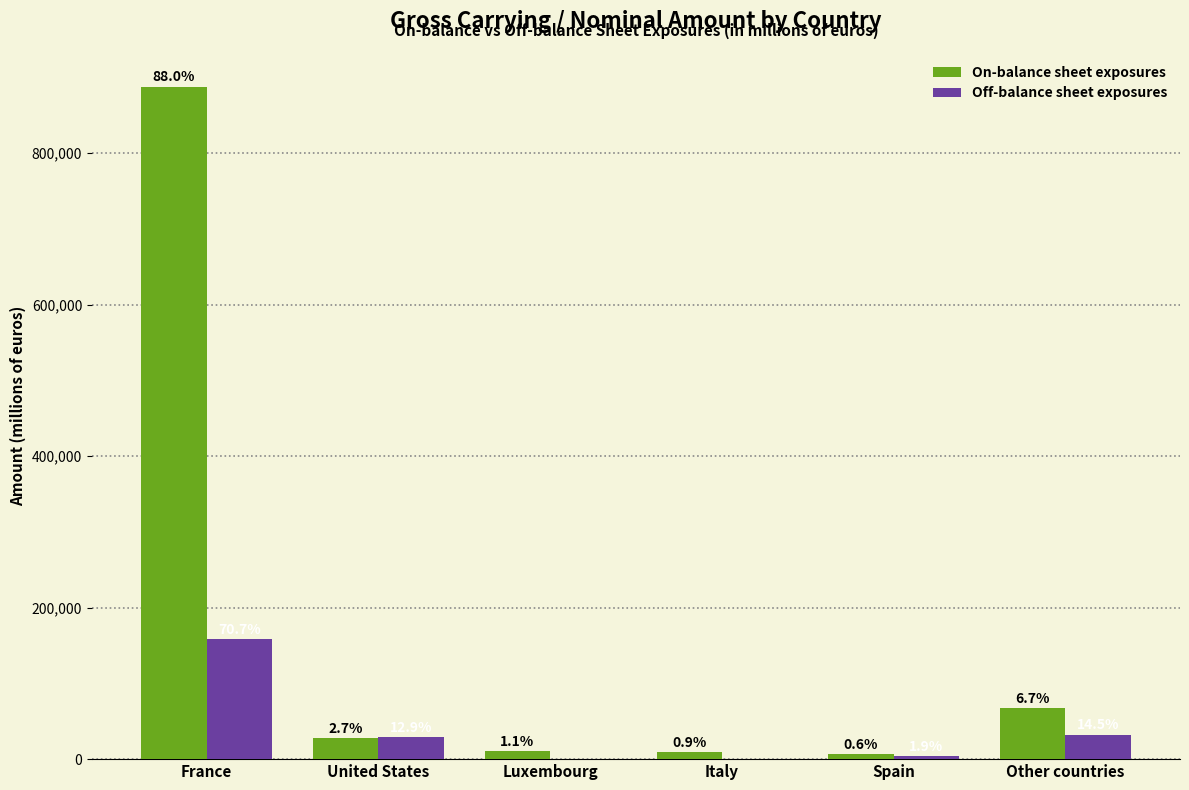

What is the sum of all Off-balance sheet exposures values?

223514